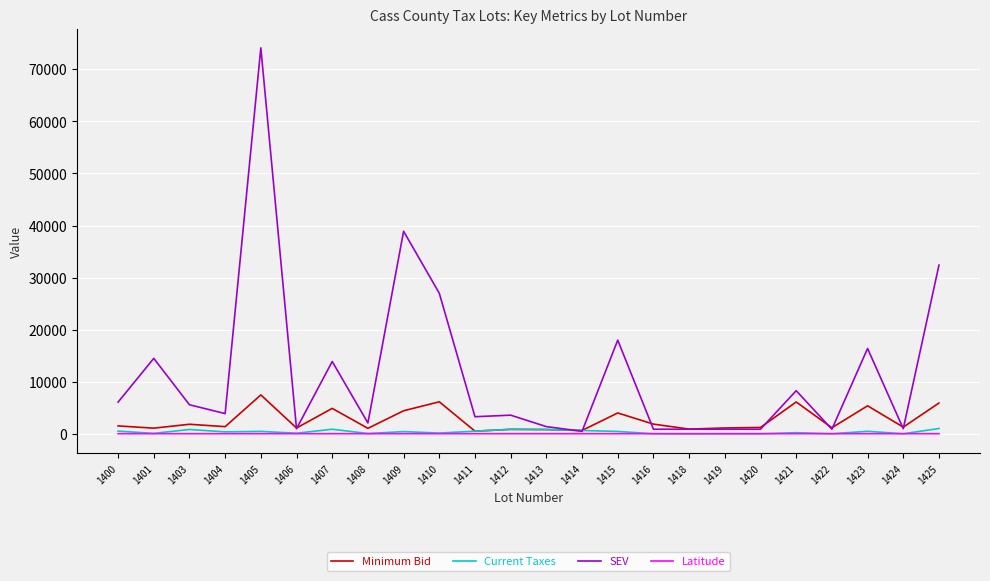

Is it true that SEV equals 5600.0 at 1403?

True